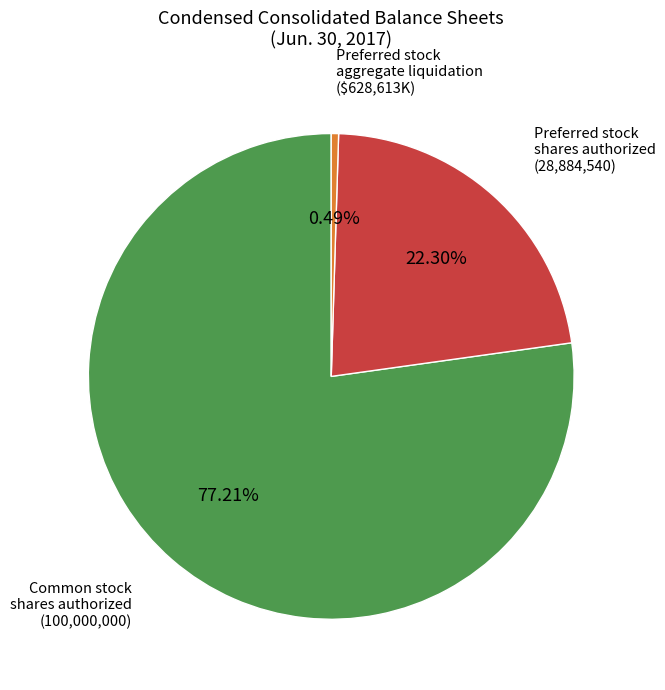

Does any single category account for the majority?

Yes